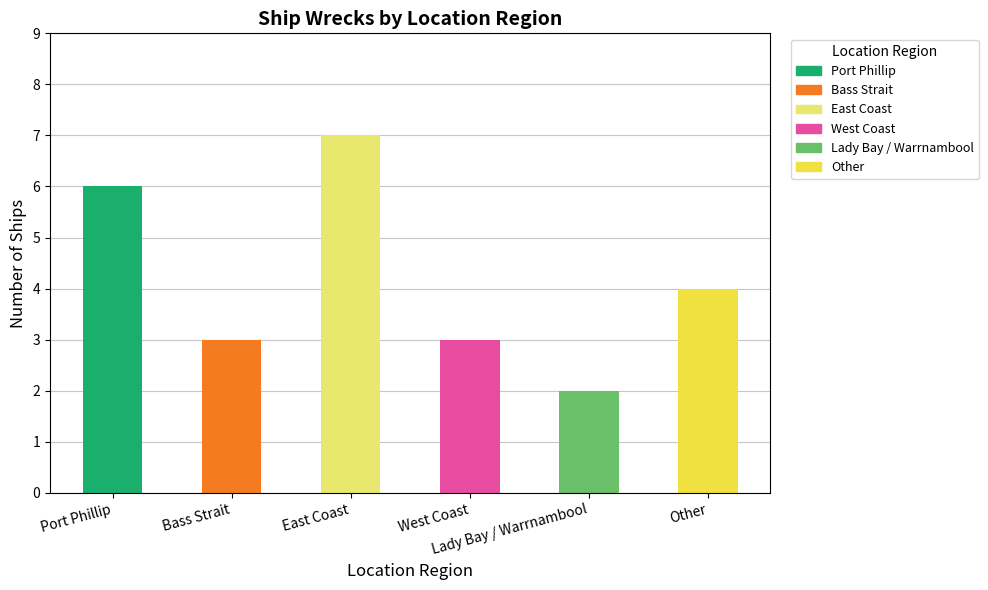

True or false: the data shows 3 at Lady Bay / Warrnambool.

False